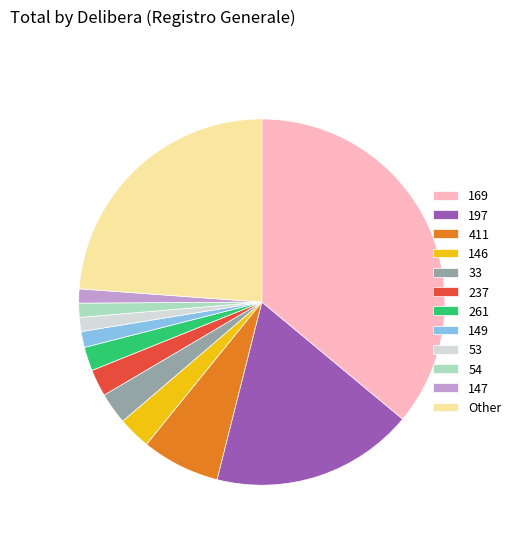

How many segments does this pie chart have?

12